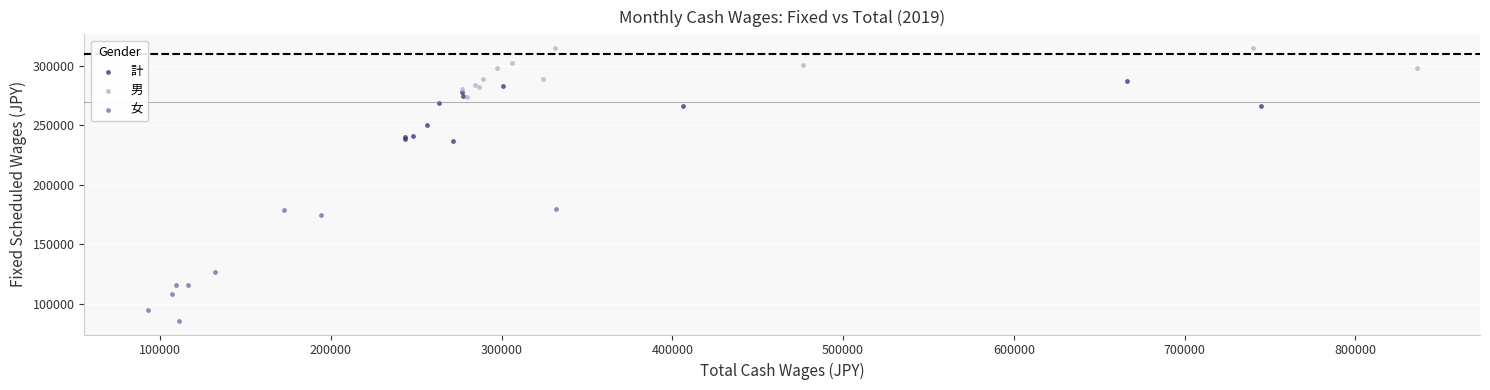

What are all the series names shown in the legend?

計, 男, 女